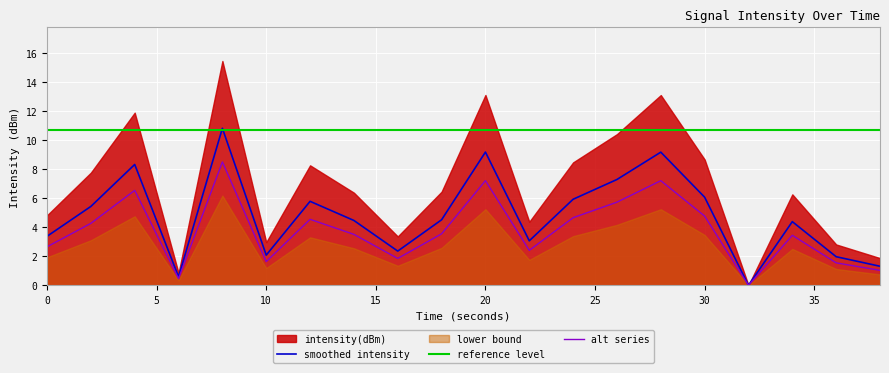

What is the highest value of the alt series series?

8.5